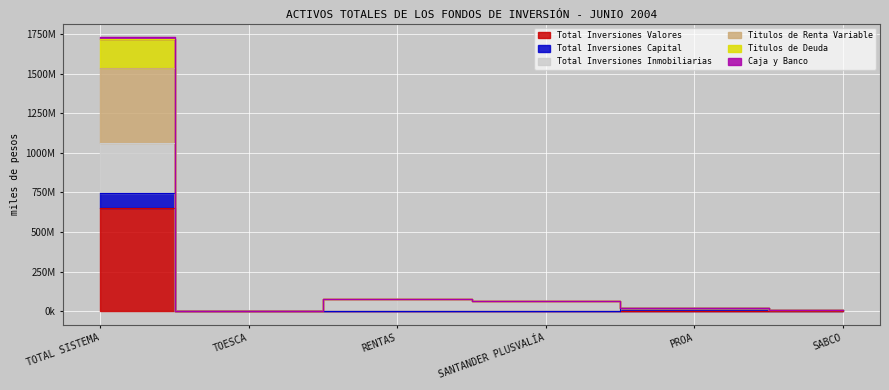

How many data points in Total Inversiones Capital are above 7069988?

2